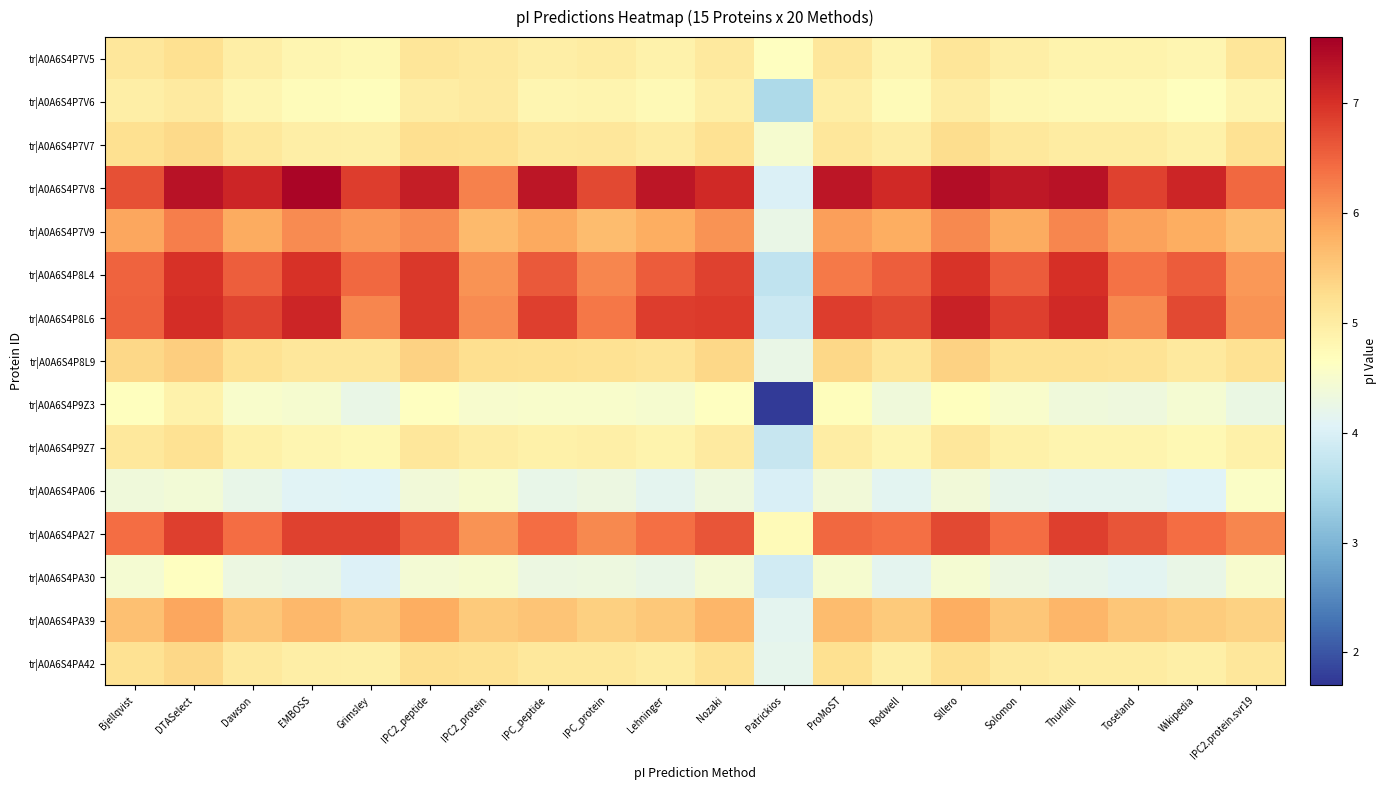

At which category is the sum across all series the highest?

DTASelect